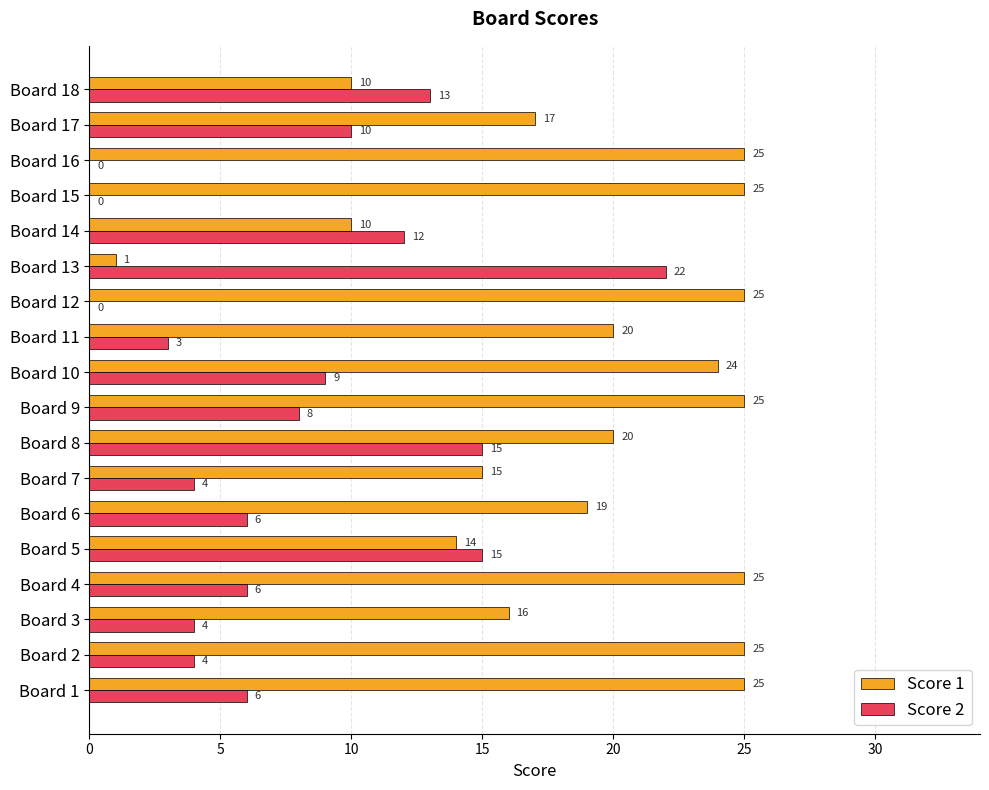

The value of Score 2 at Board 7 is 4. True or false?

True